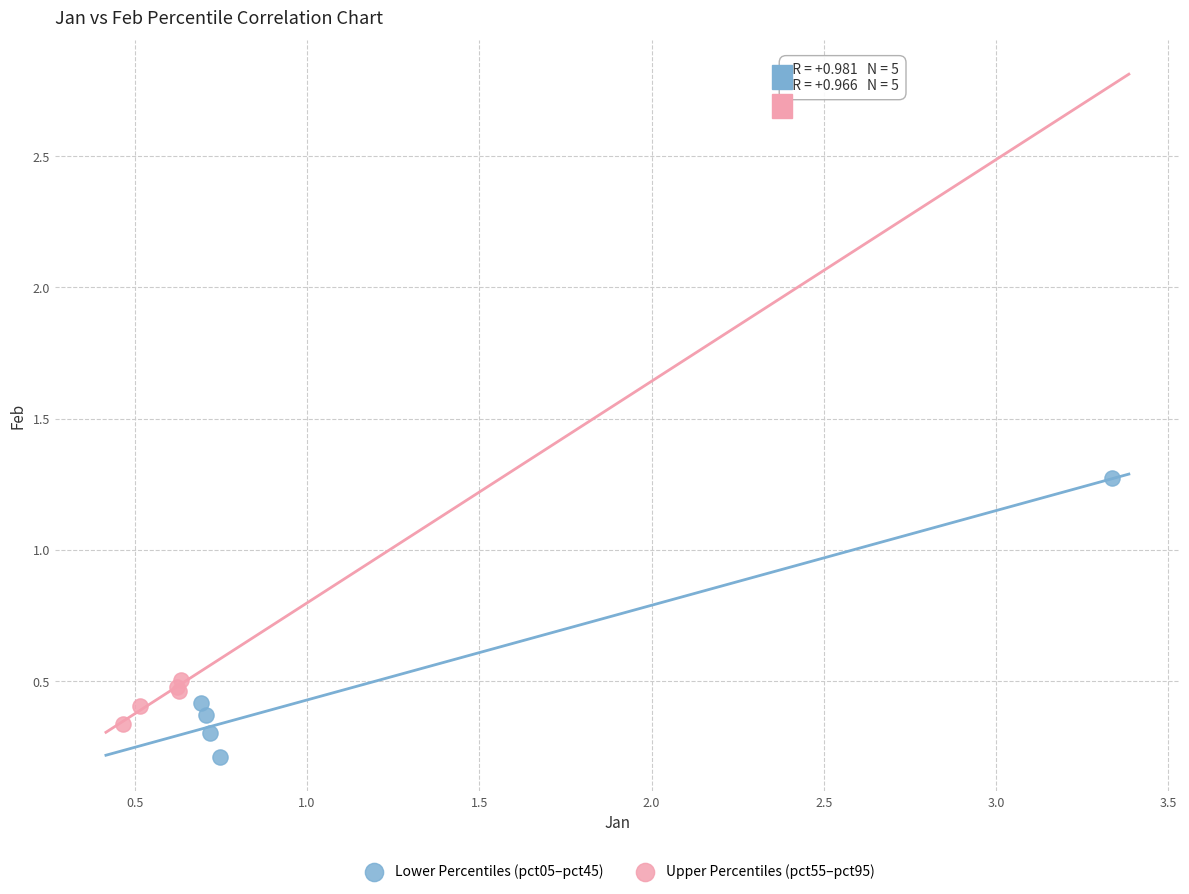

Which series has the widest spread of Y values?

Lower Percentiles (pct05–pct45)